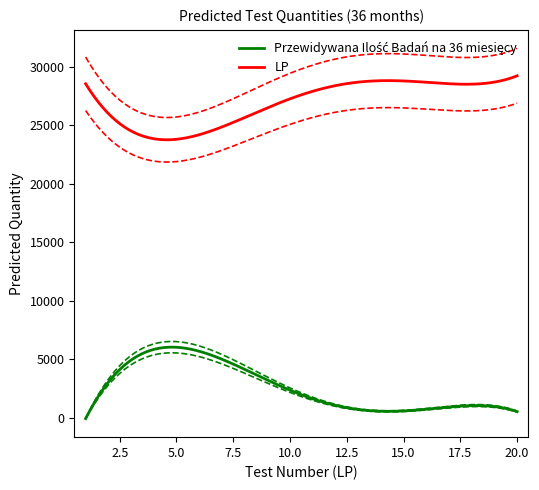

At which label is LP closest to 10?

10